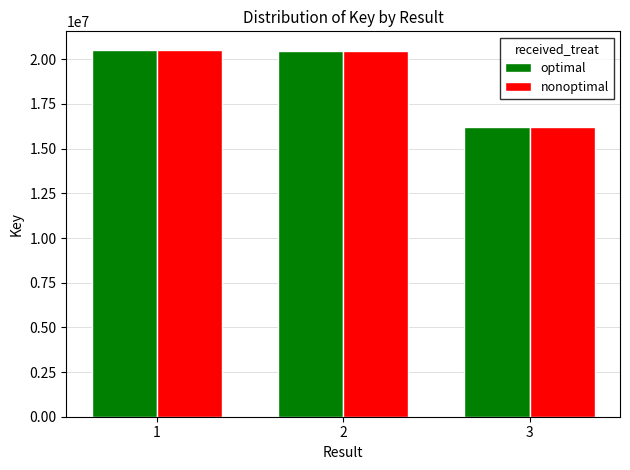

What is the lowest value of the nonoptimal series?

16186240